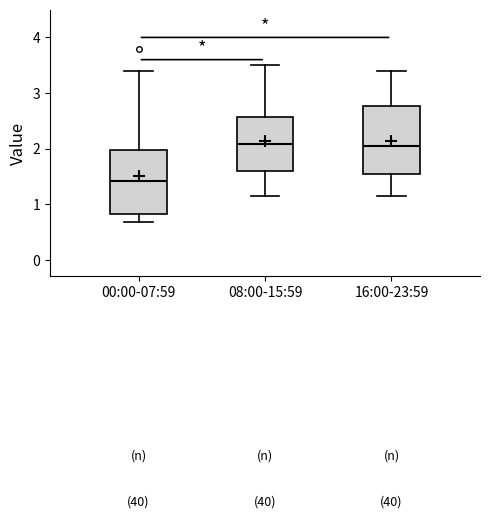

Which box's median line is the lowest?

00:00-07:59